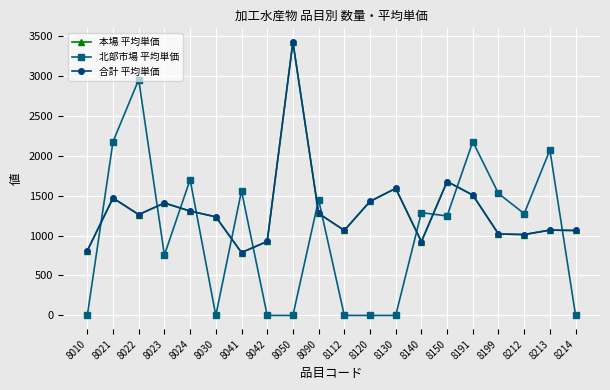

Reading left to right, transcribe all the data shown in this chart.

本場 平均単価: 810	1469	1262	1407	1306	1234	787	926	3422	1277	1064	1427	1590	923	1676	1506	1019	1012	1068	1063
北部市場 平均単価: 0	2175	2951	756	1700	0	1559	0	0	1448	0	0	0	1286	1245	2175	1526	1274	2070	0
合計 平均単価: 810	1469	1262	1407	1306	1234	787	926	3422	1277	1064	1427	1590	923	1676	1506	1019	1012	1068	1063